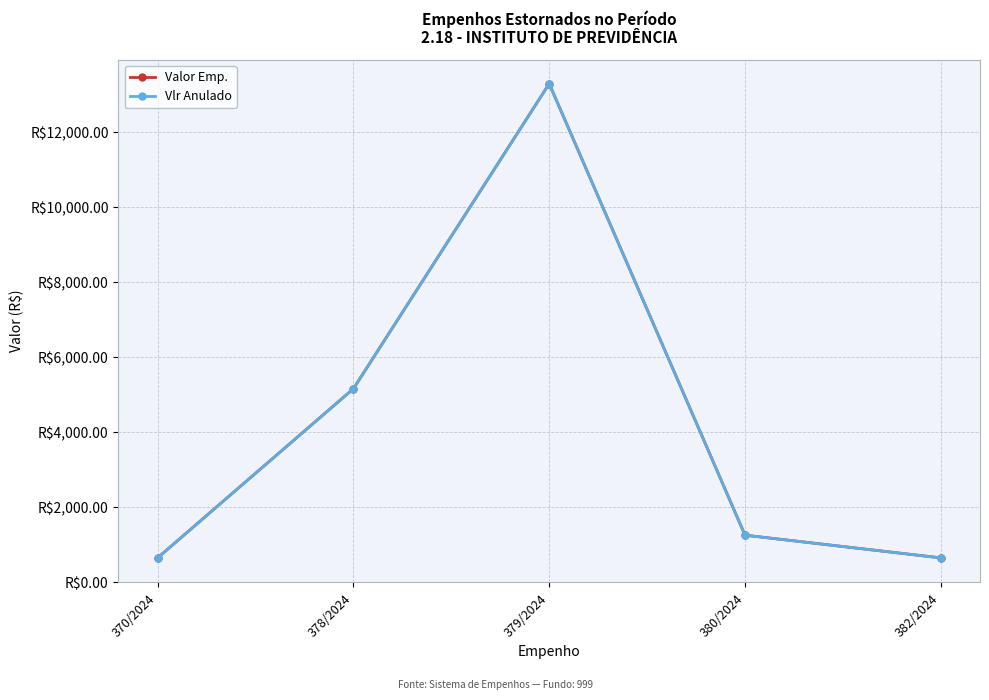

Is it true that Vlr Anulado equals 654.6 at 370/2024?

True